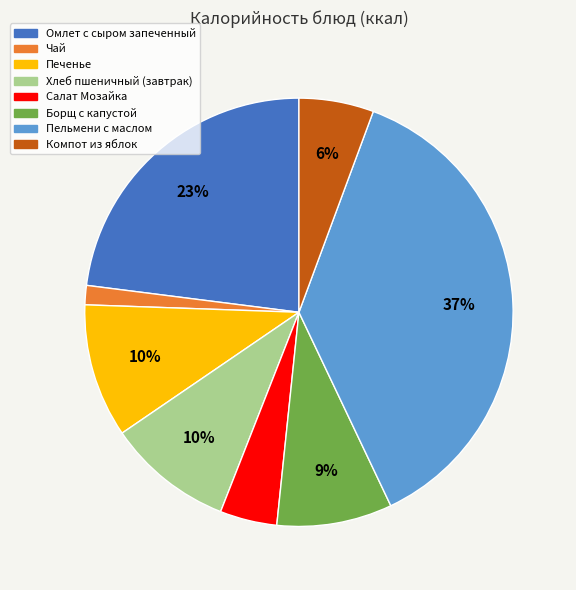

Does any single category account for the majority?

No